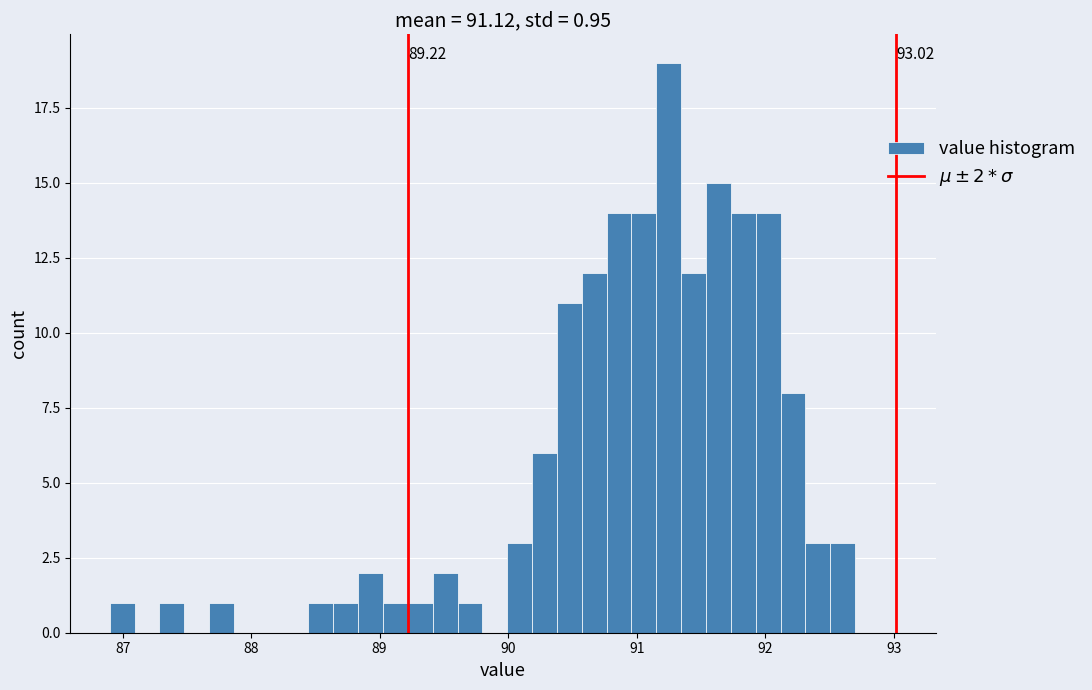

Around what value on the x-axis is the tallest bar? Give the approximate position of its centre, as read against the axis.

91.3